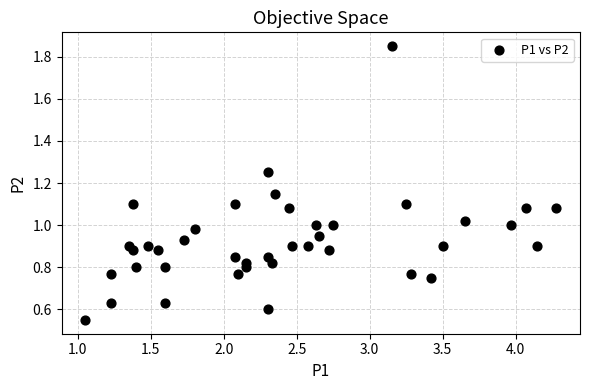

What is the range of X values (max minus min)?

3.2